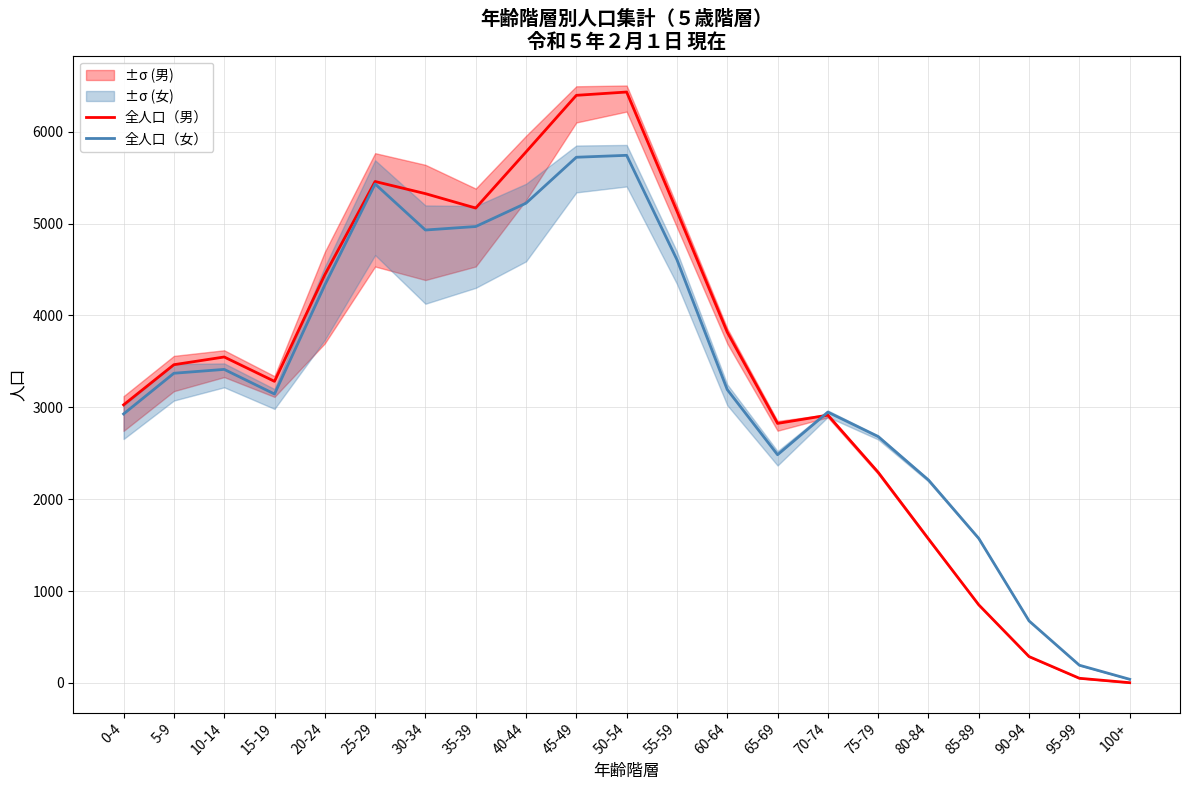

How many times do 全人口（男） and 全人口（女） cross each other?

1